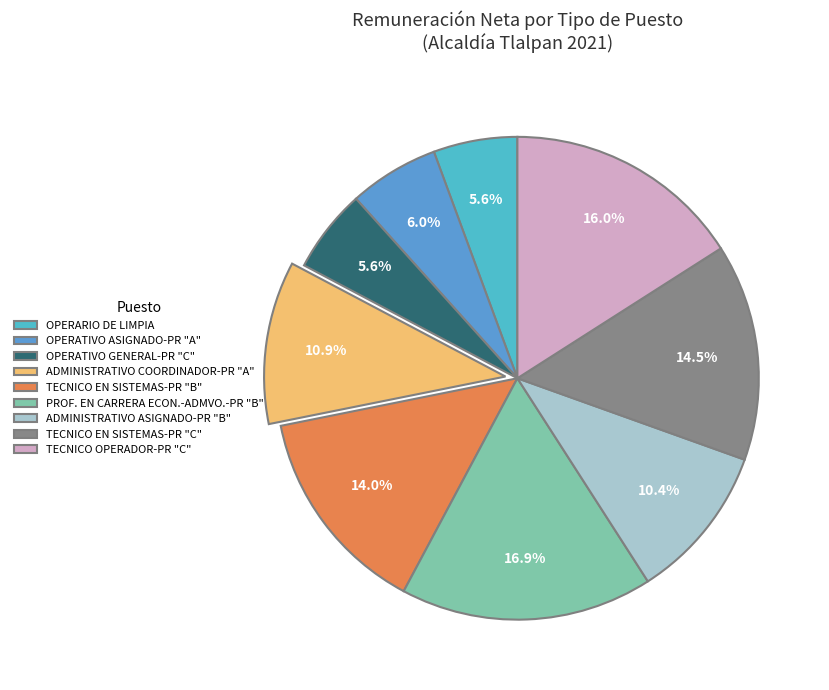

What is the largest slice in the pie chart?

PROF. EN CARRERA ECON.-ADMVO.-PR "B"